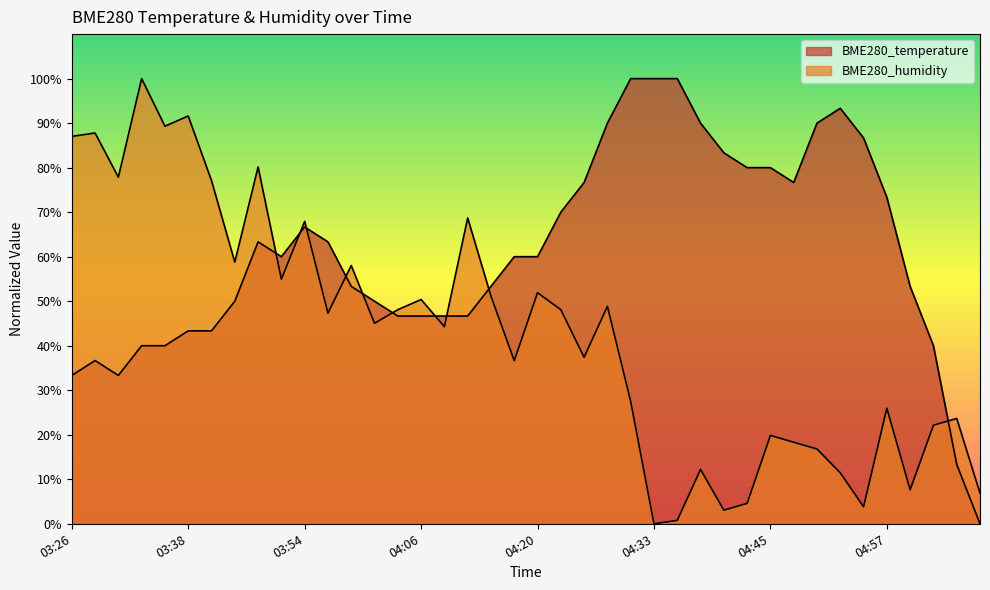

Reading right to left, extract all data points from this chart.

BME280_temperature: 0.0	13.3	40.0	53.3	73.3	86.7	93.3	90.0	76.7	80.0	80.0	83.3	90.0	100.0	100.0	100.0	90.0	76.7	70.0	60.0	60.0	53.3	46.7	46.7	46.7	46.7	50.0	53.3	63.3	66.7	60.0	63.3	50.0	43.3	43.3	40.0	40.0	33.3	36.7	33.3
BME280_humidity: 6.9	23.7	22.1	7.6	26.0	3.8	11.5	16.8	18.3	19.8	4.6	3.1	12.2	0.8	0.0	27.5	48.9	37.4	48.1	51.9	36.6	51.1	68.7	44.3	50.4	48.1	45.0	58.0	47.3	67.9	55.0	80.2	58.8	77.1	91.6	89.3	100.0	77.9	87.8	87.0